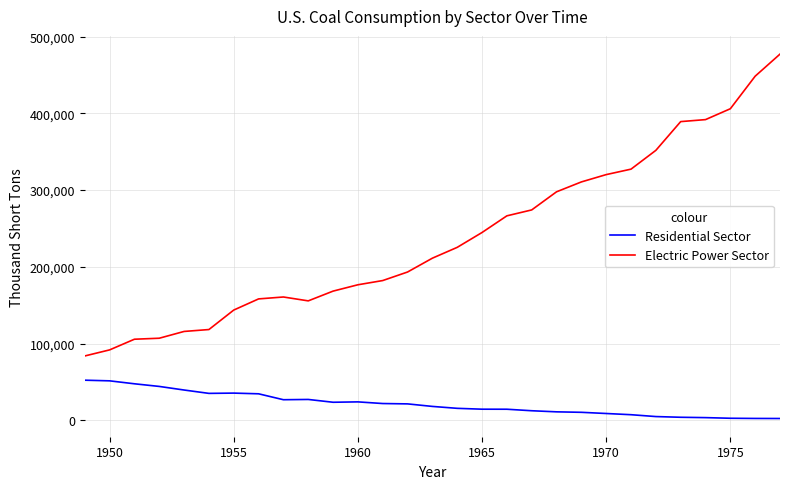

What is the difference between the maximum and minimum values in the Electric Power Sector series?

393162.5